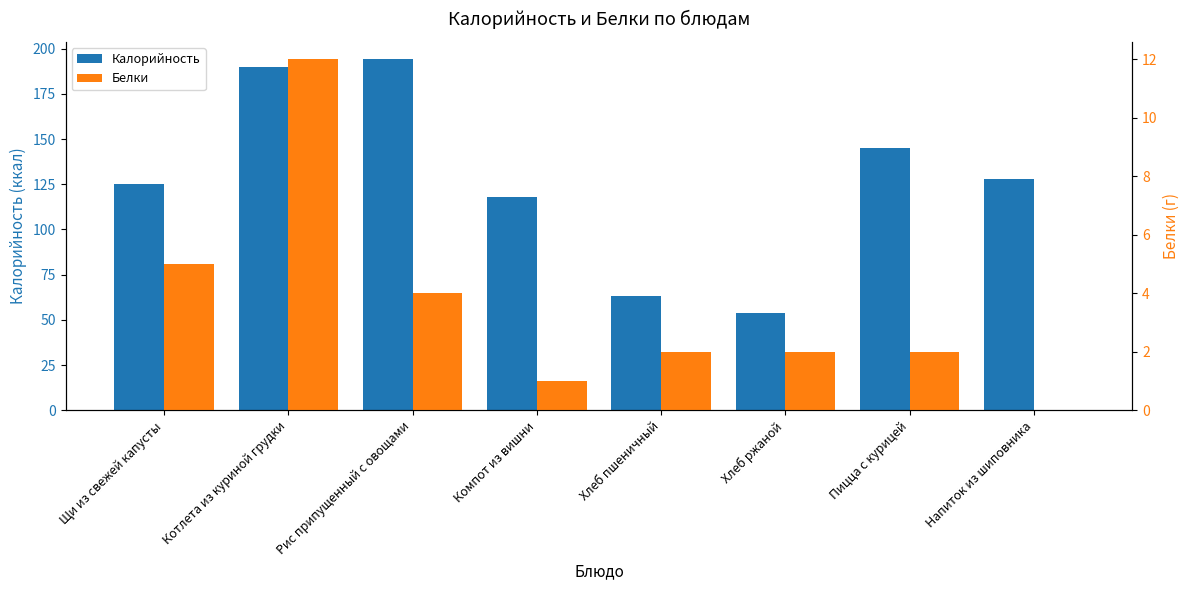

What are all the series names shown in the legend?

Калорийность, Белки